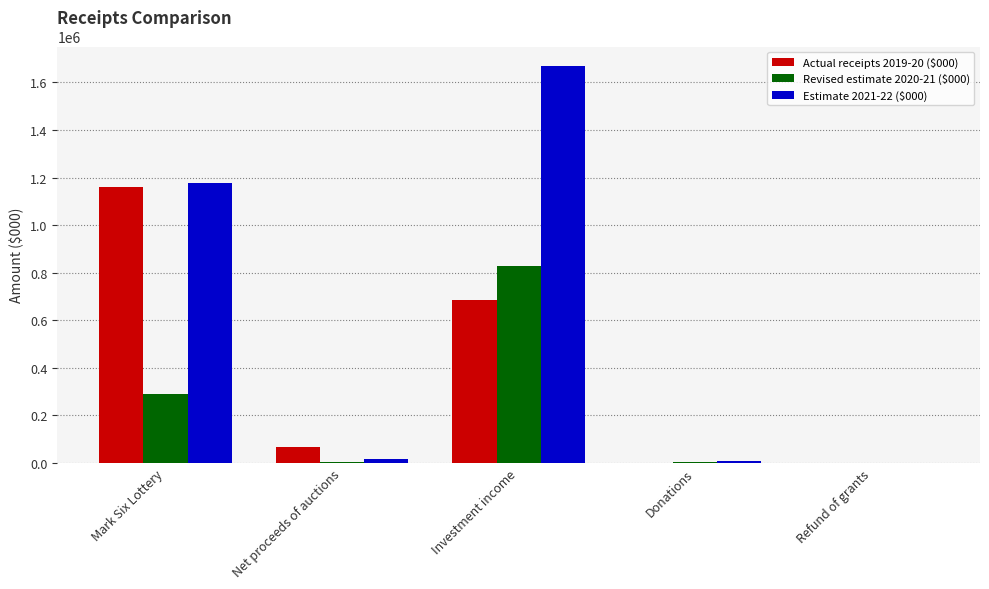

At which category is the sum across all series the highest?

Investment income